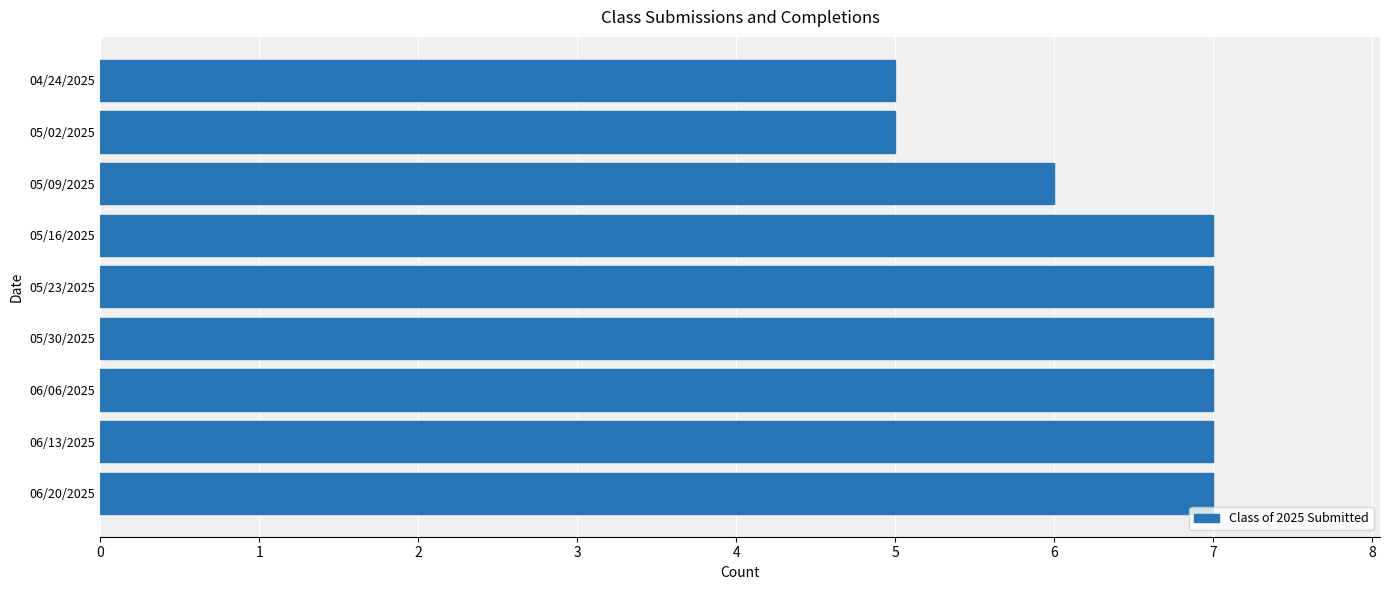

What is the minimum value shown in the chart?

5